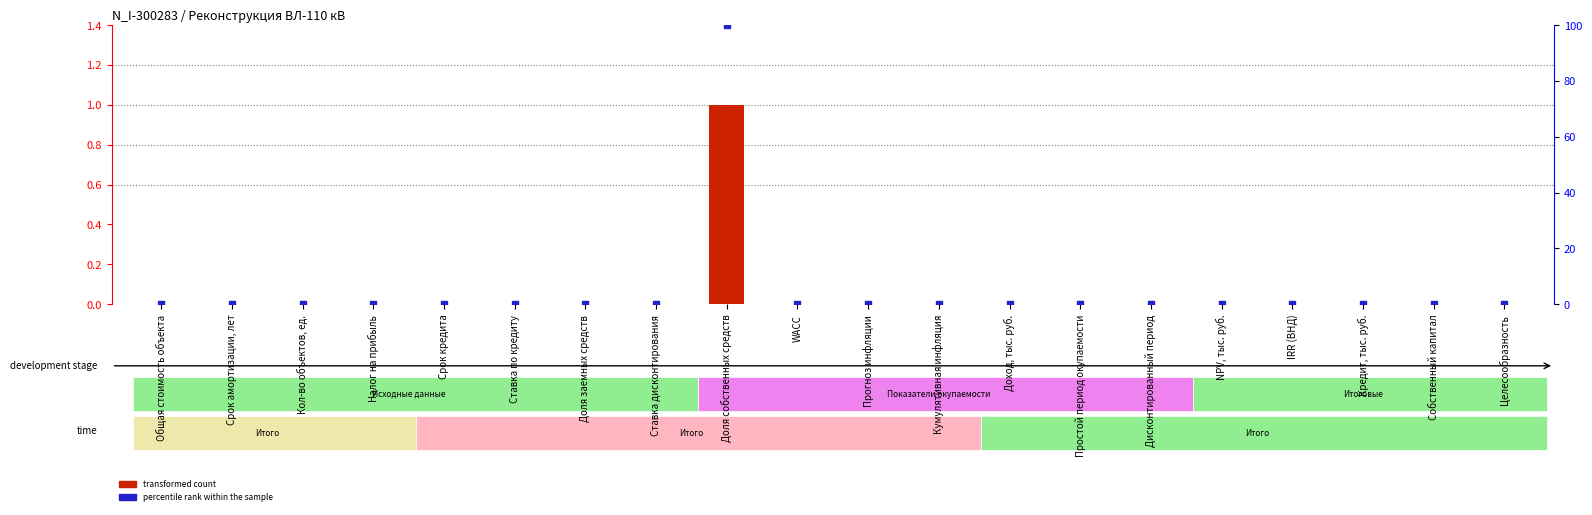

What are all the series names shown in the legend?

transformed count, percentile rank within the sample